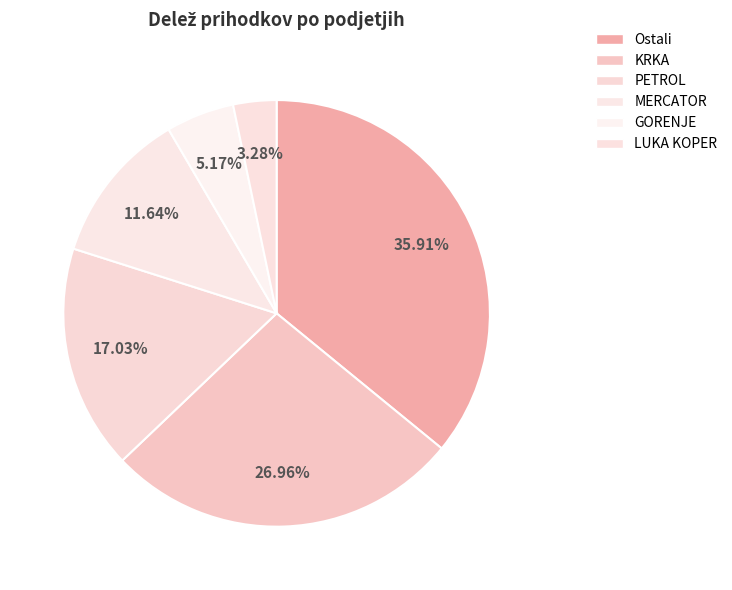

To the nearest percent, what is the difference between the Ostali and GORENJE slice percentages?

31%